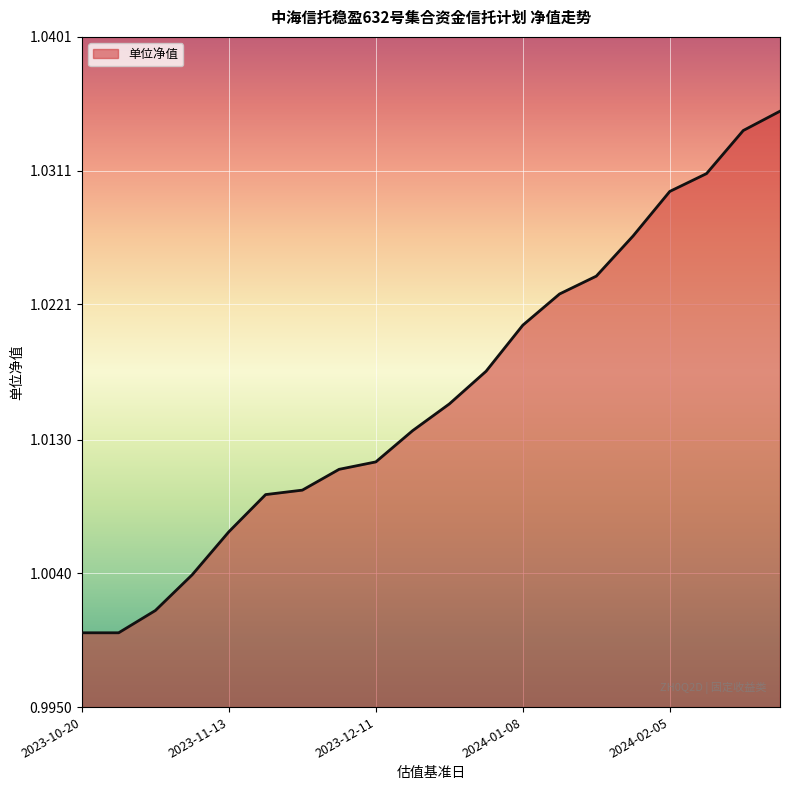

What is the maximum value shown in the chart?

1.0